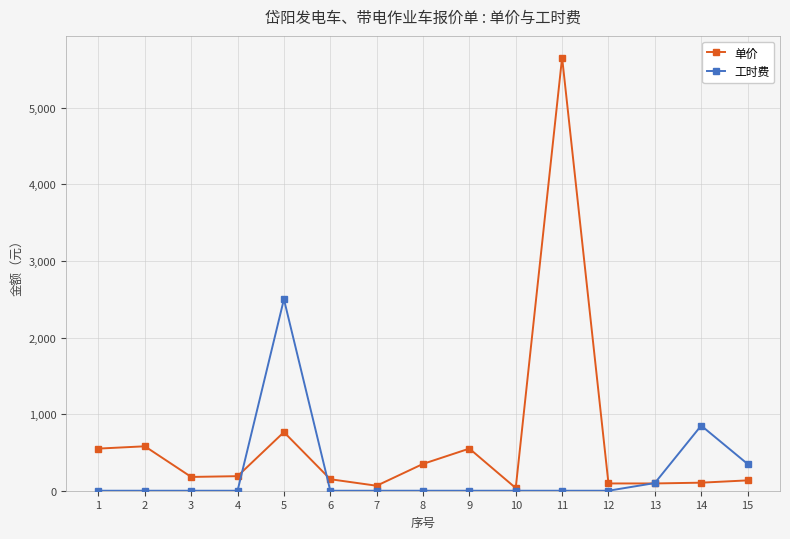

What is the value of the 单价 point at the 5th from the left?

765